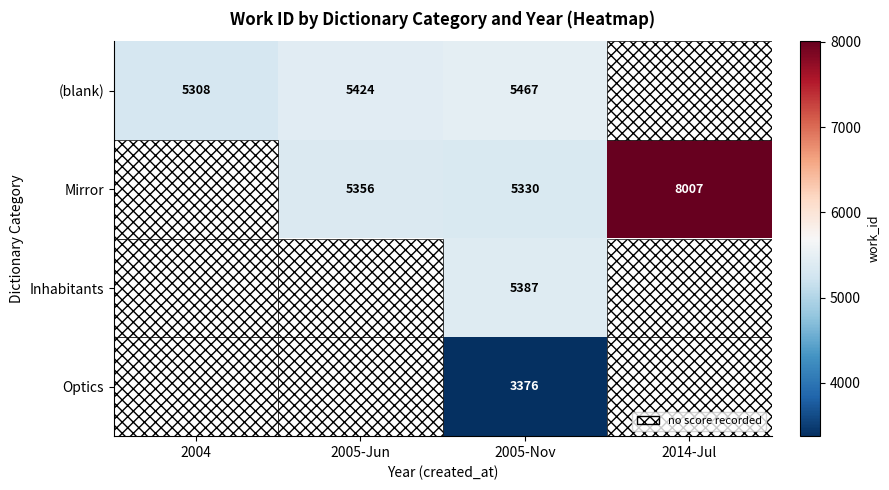

Rank the series at 2005-Nov from highest to lowest value.

(blank), Inhabitants, Mirror, Optics